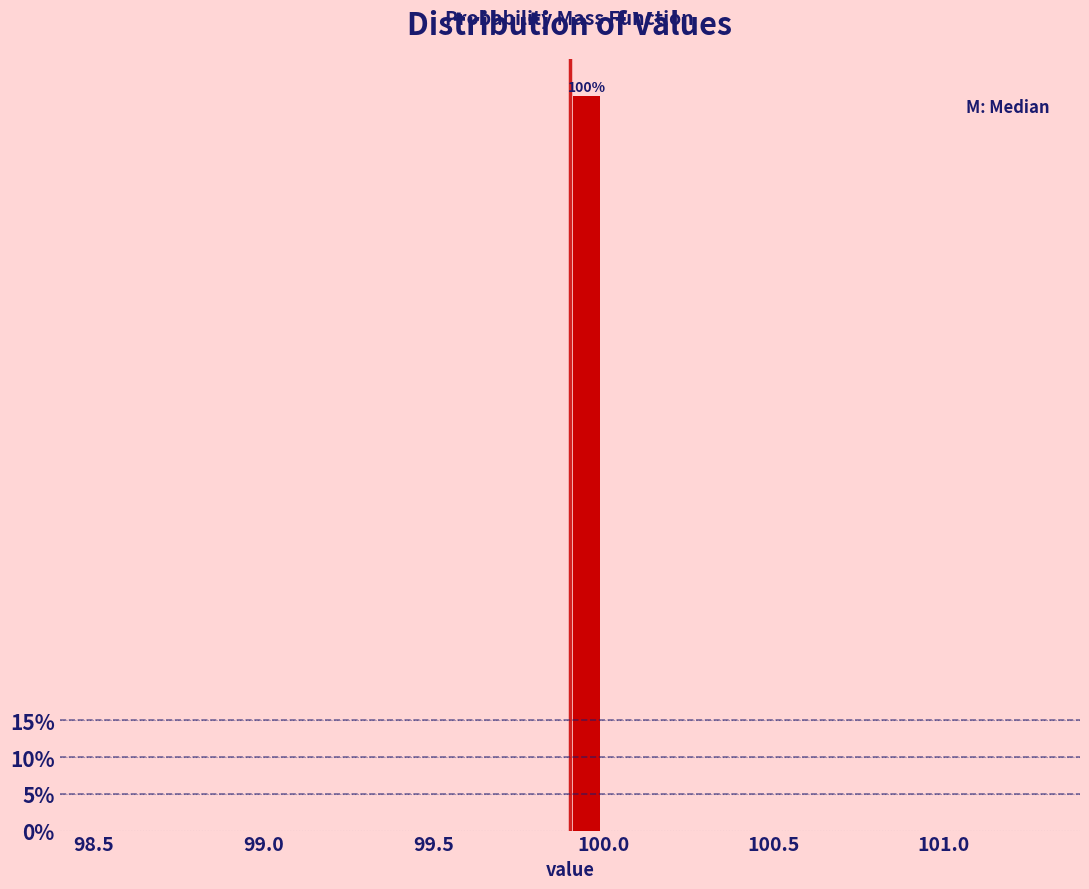

Around what value on the x-axis is the tallest bar? Give the approximate position of its centre, as read against the axis.

99.95